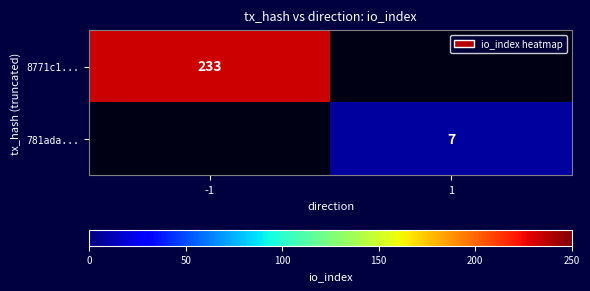

Is it true that 781ada... equals 10 at 1?

False